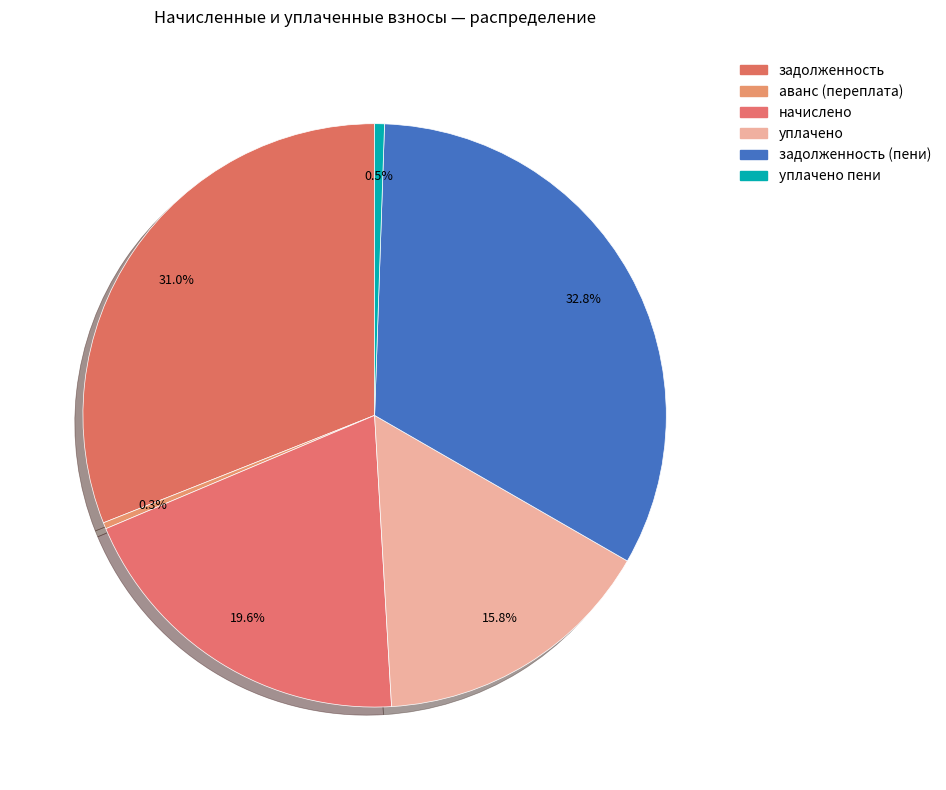

Which slice is the smallest?

аванс (переплата)